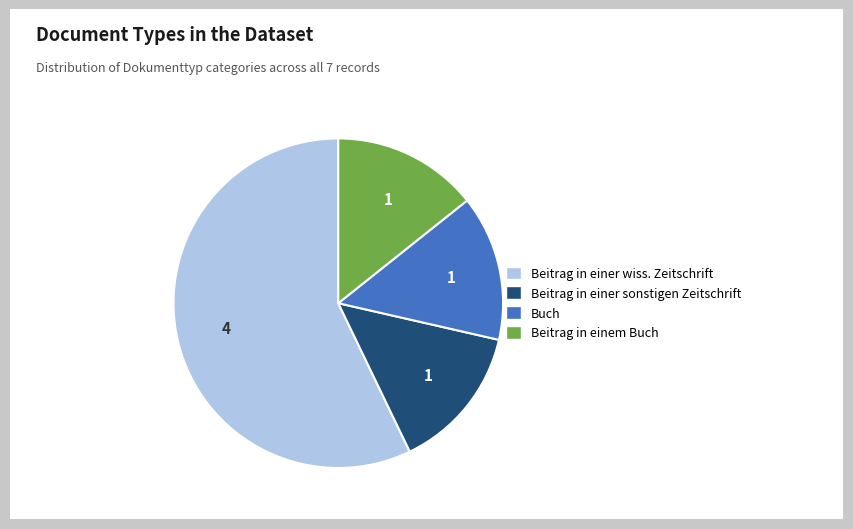

Is there a majority slice in this chart?

Yes